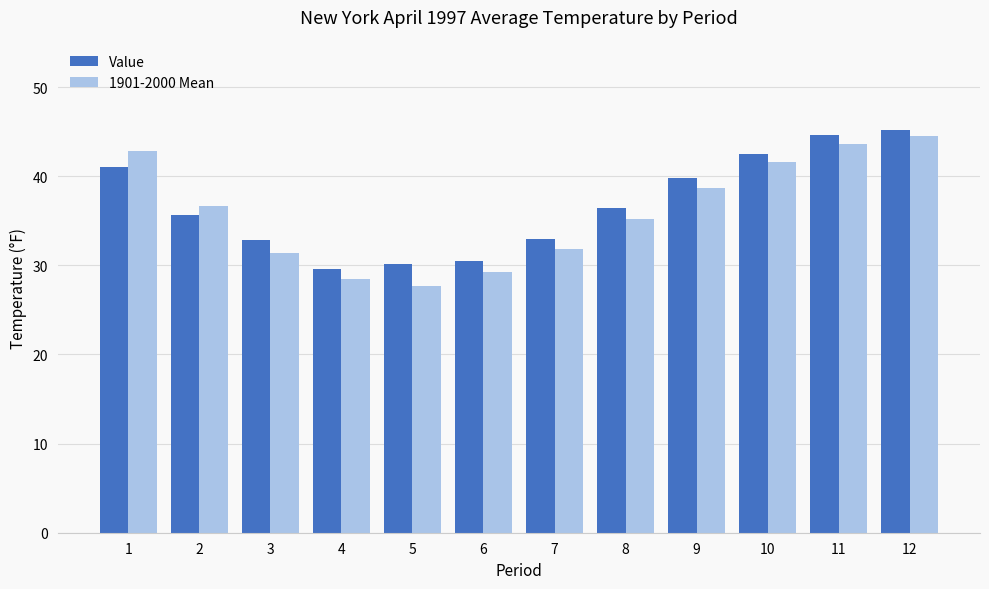

List the series in order of their overall mean, lowest first.

1901-2000 Mean, Value